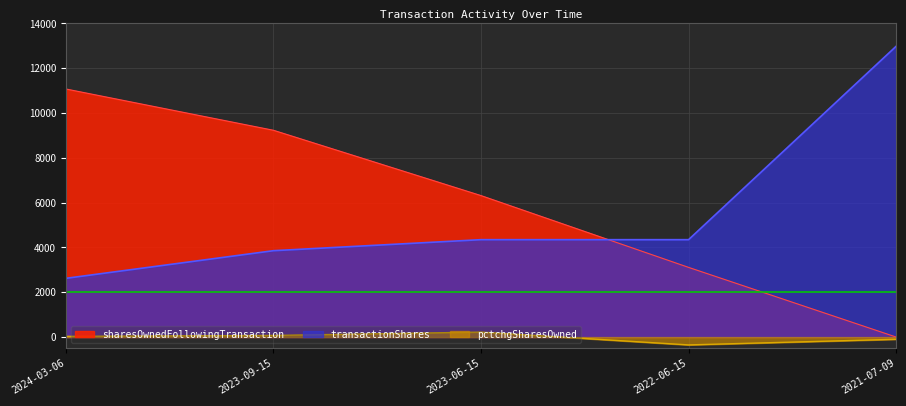

Which series has the largest total across all categories?

sharesOwnedFollowingTransaction